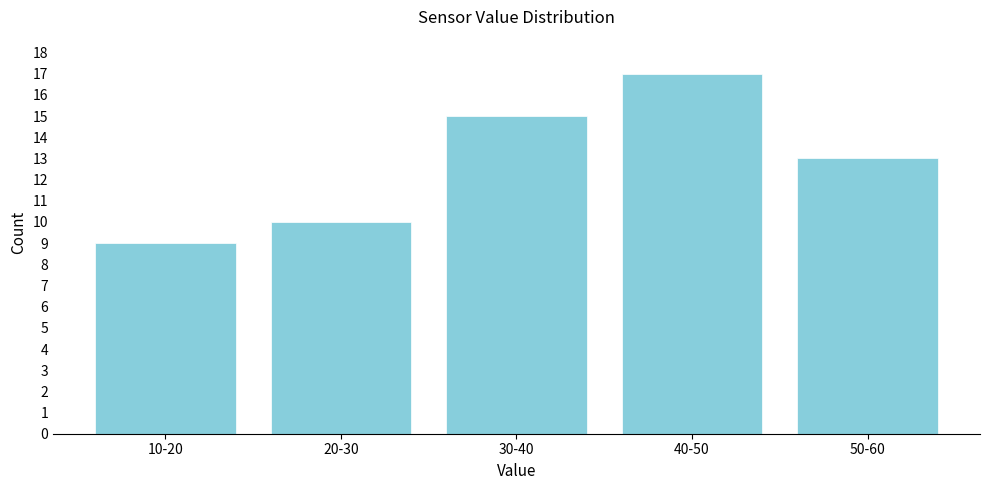

Reading left to right, extract all data points from this chart.

9	10	15	17	13